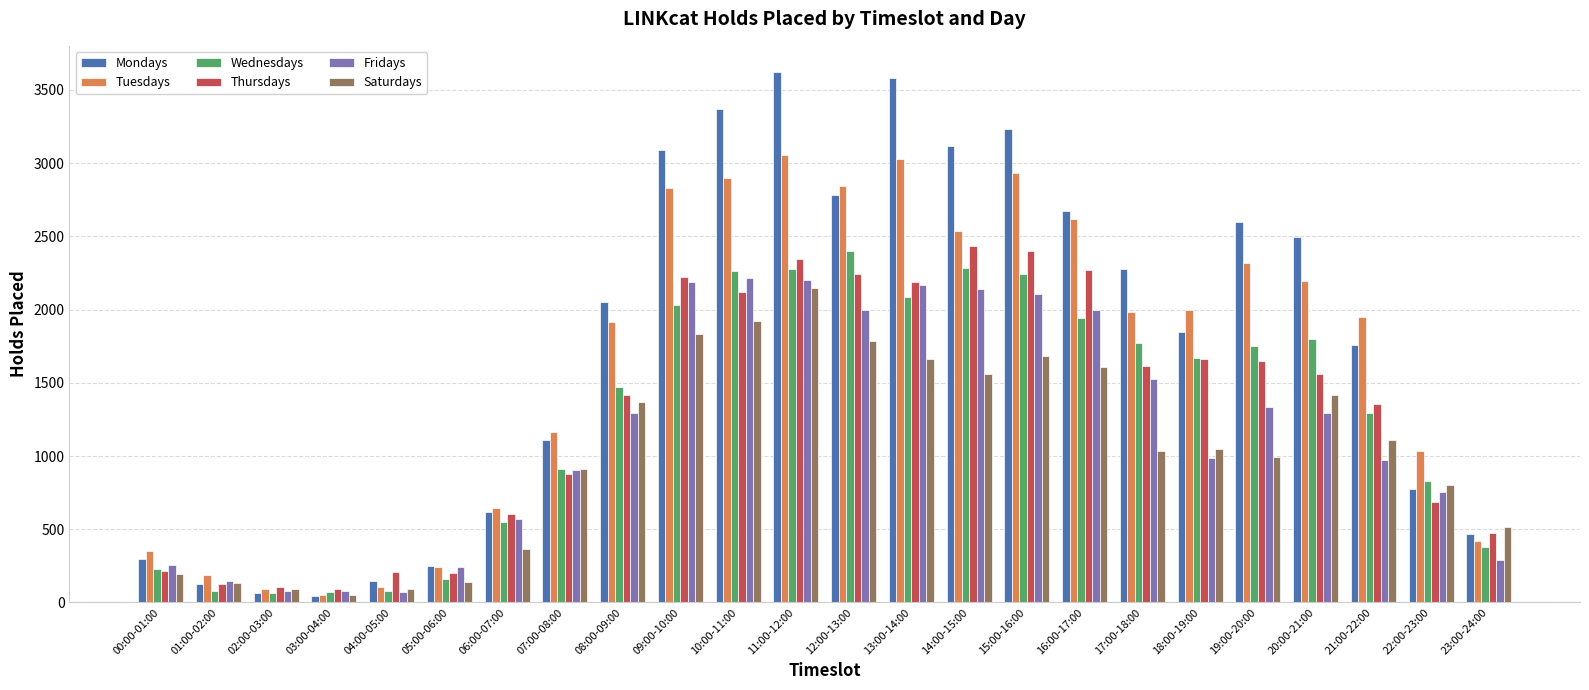

Between 12:00-13:00 and 21:00-22:00, which series saw the biggest shift?

Wednesdays